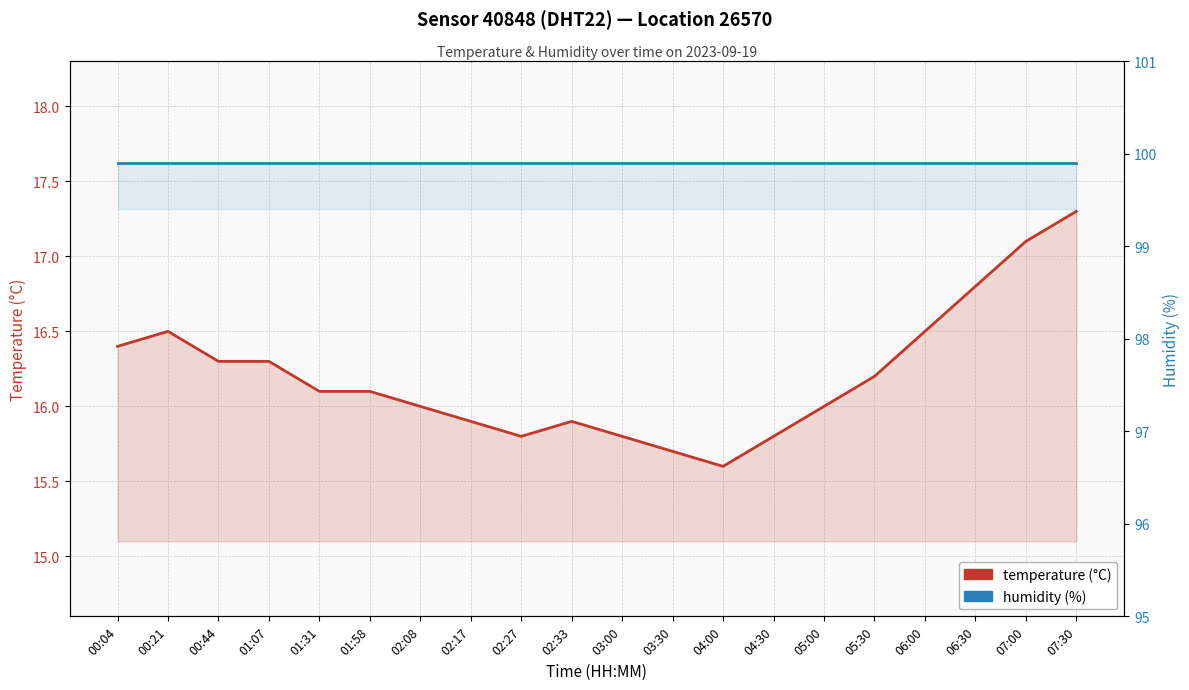

List the series in order of their peak value, lowest first.

temperature, humidity